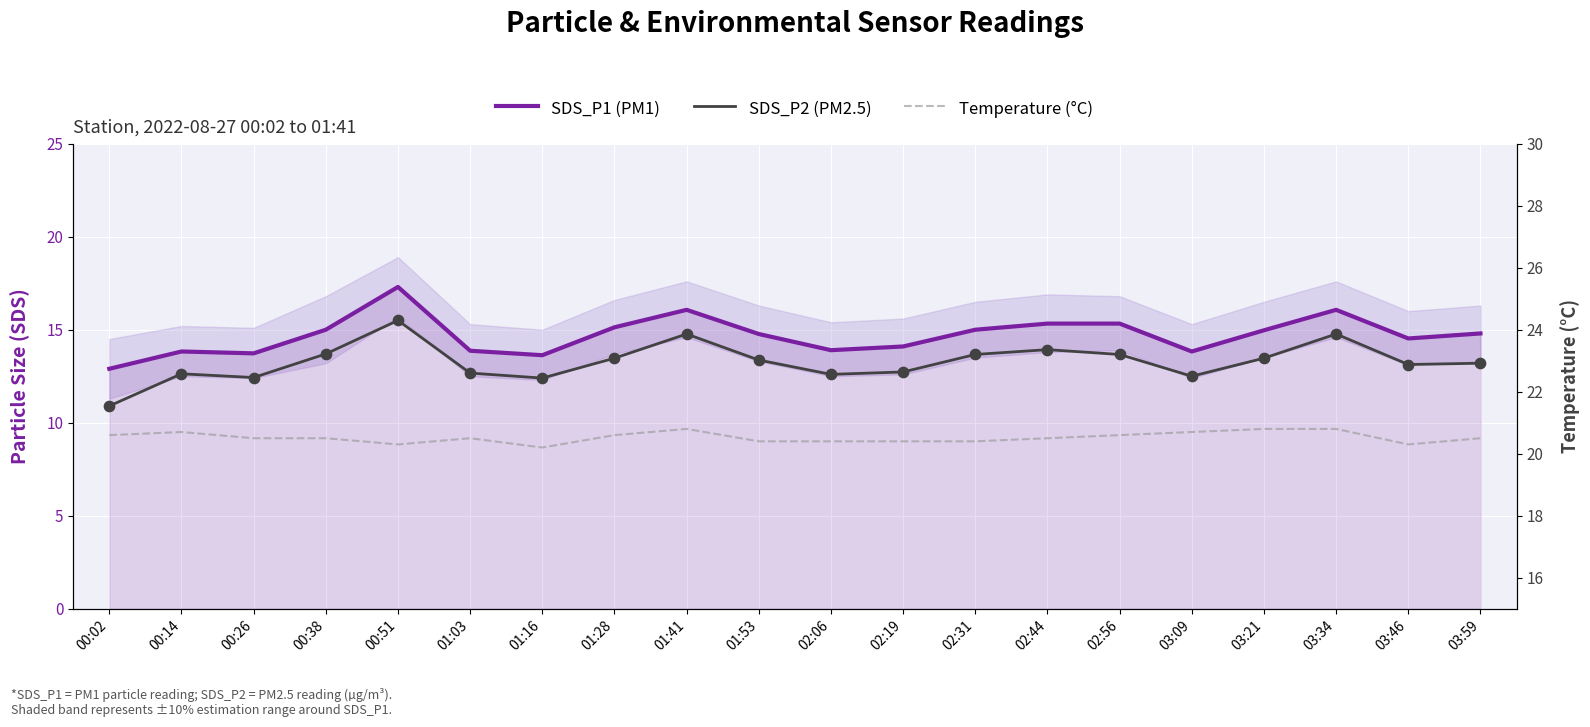

Which series has the widest spread of Y values?

SDS_P2 (PM2.5)